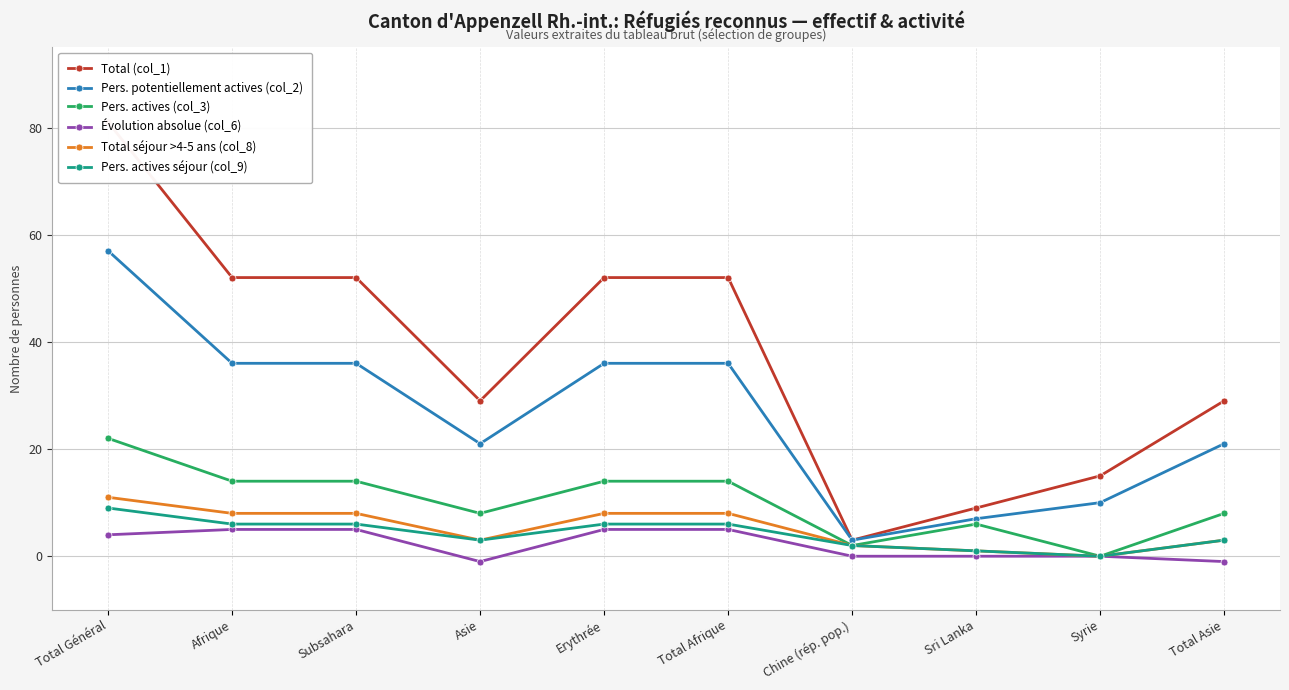

How many series are shown in this chart?

6